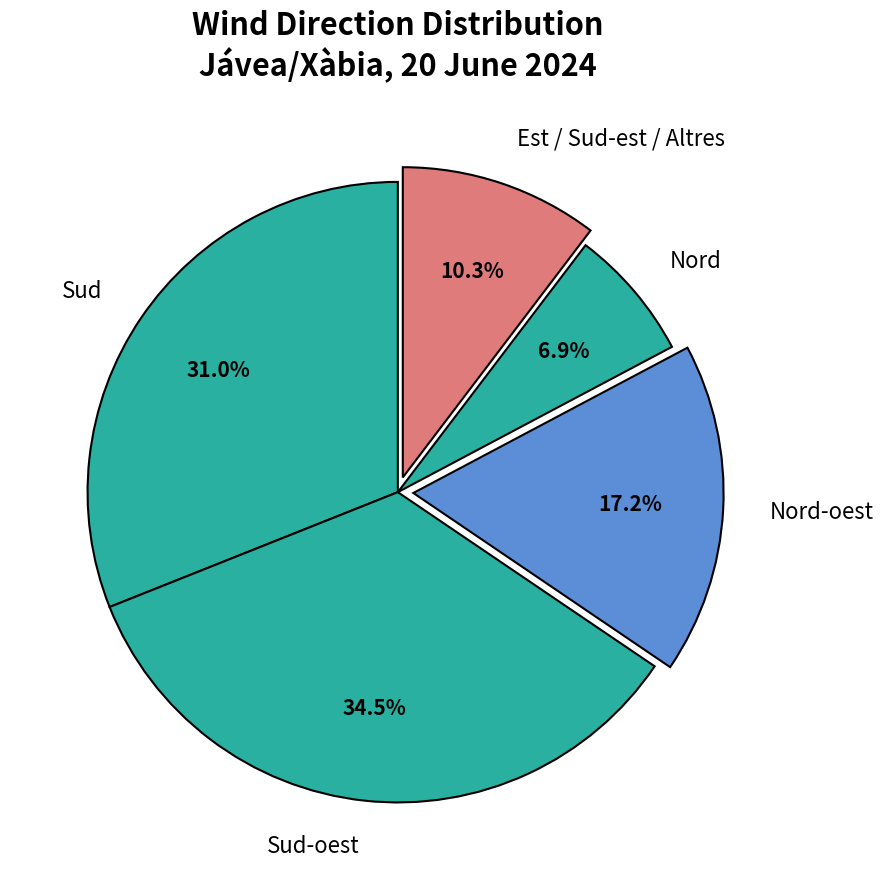

How many slices are in this pie chart?

5